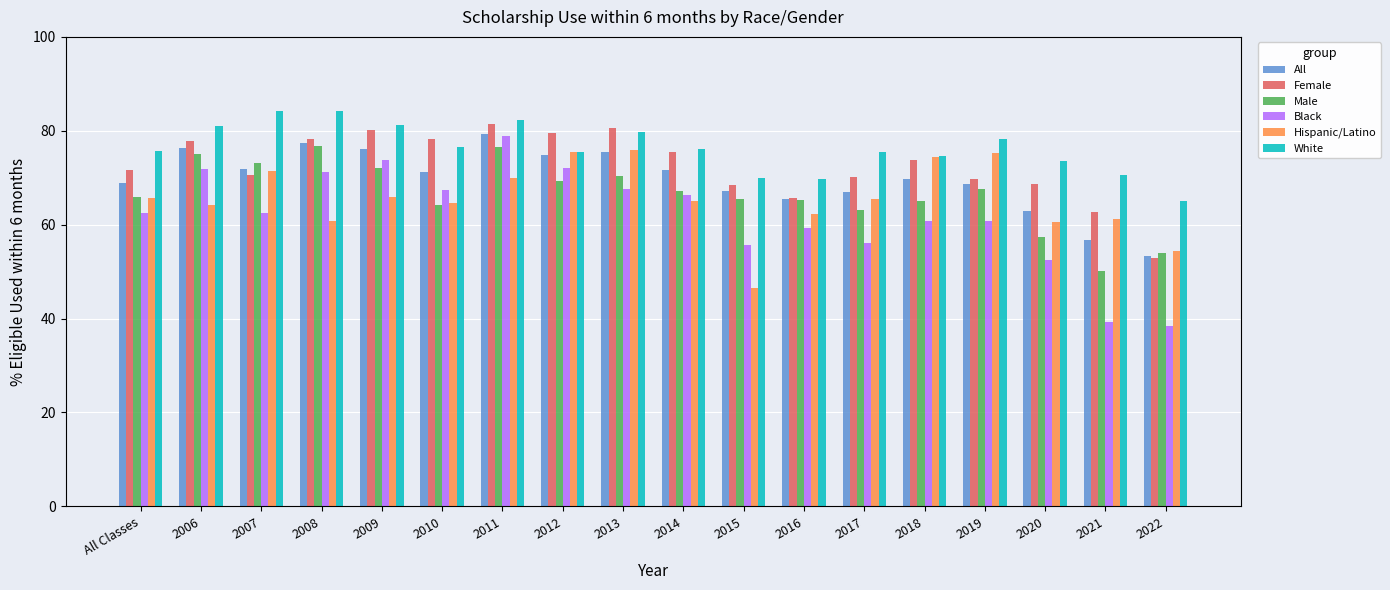

Is it true that All equals 115.4 at 2006?

False